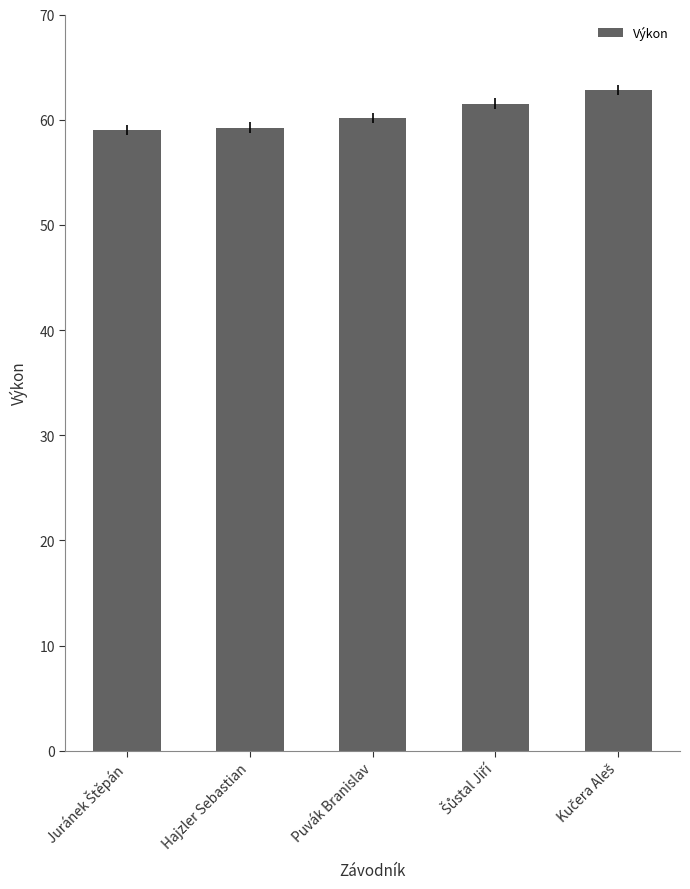

The chart shows a value of 79.1 at Hajzler Sebastian. True or false?

False